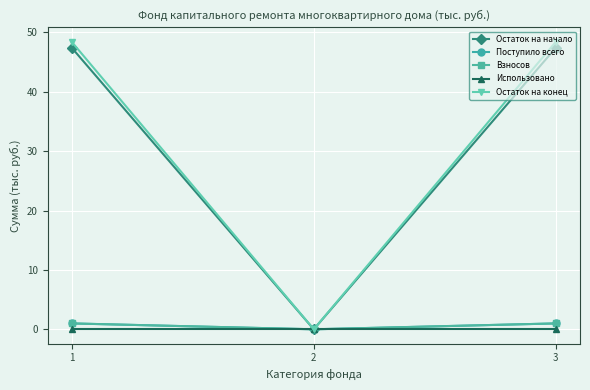

What is the sum of all Взносов values?

2.0